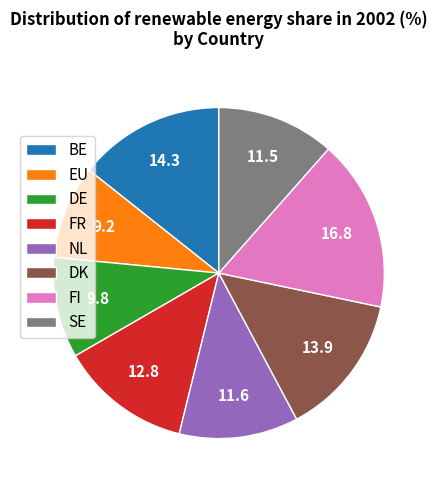

Do SE and BE together represent more than half of the pie?

No